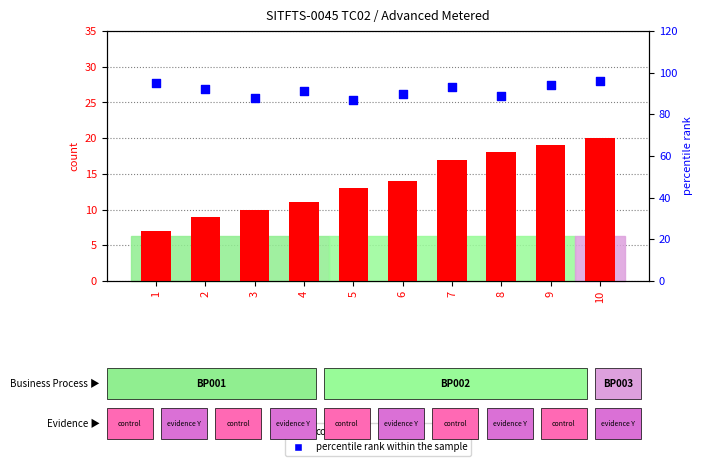

At how many categories does at least one series exceed 85?

10